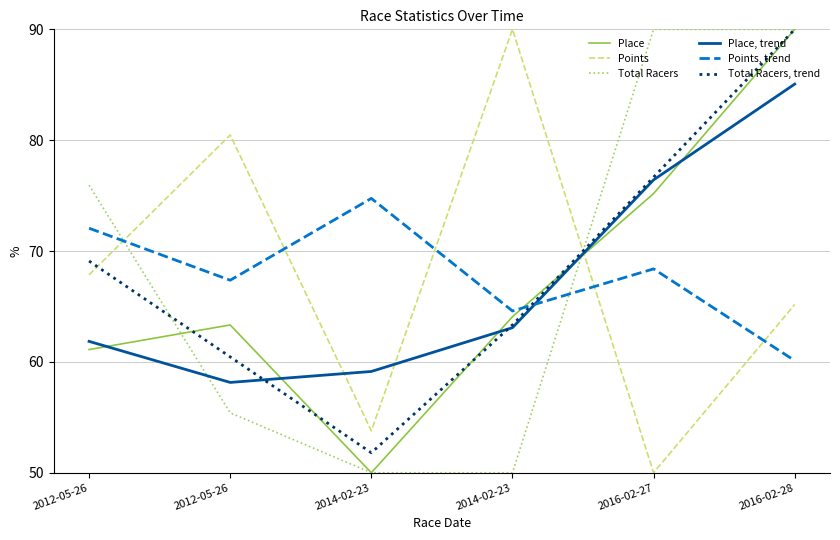

At 2012-05-26, list the series in order from largest to smallest.

Total Racers, Points, trend, Total Racers, trend, Points, Place, trend, Place